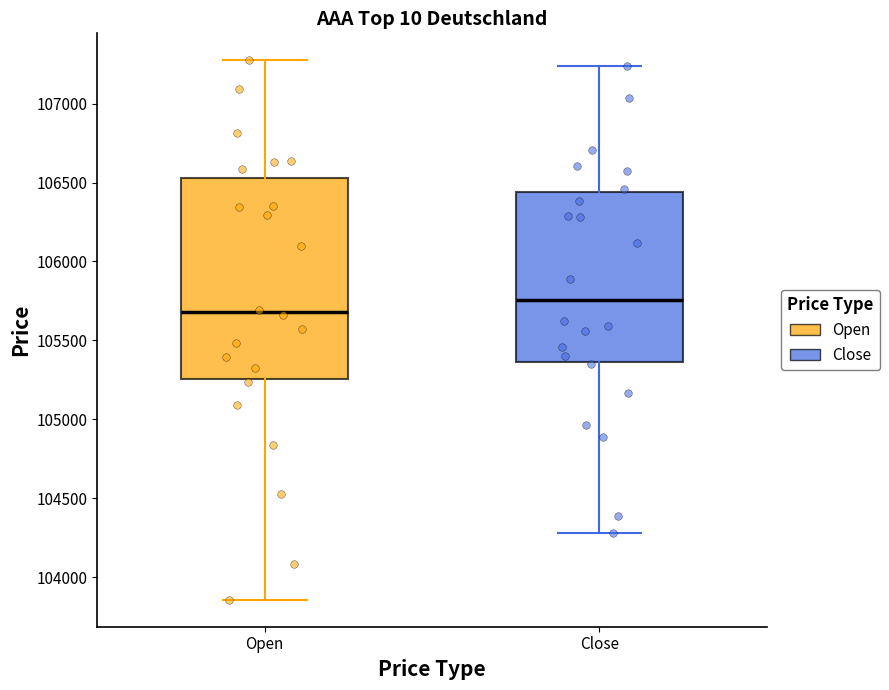

Which box's median line is the highest?

Close